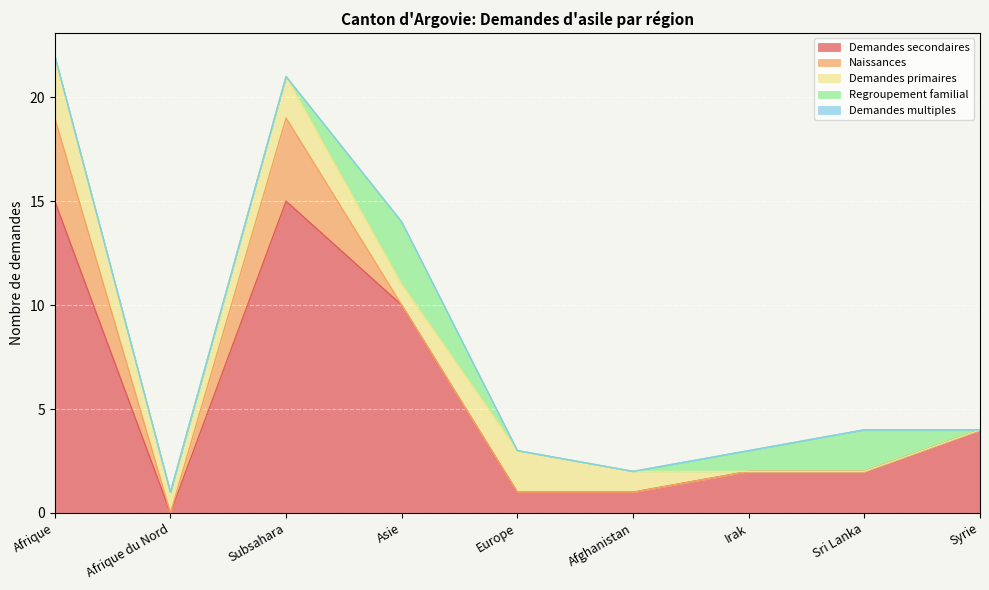

True or false: Demandes secondaires and Demandes multiples cross at least once.

False